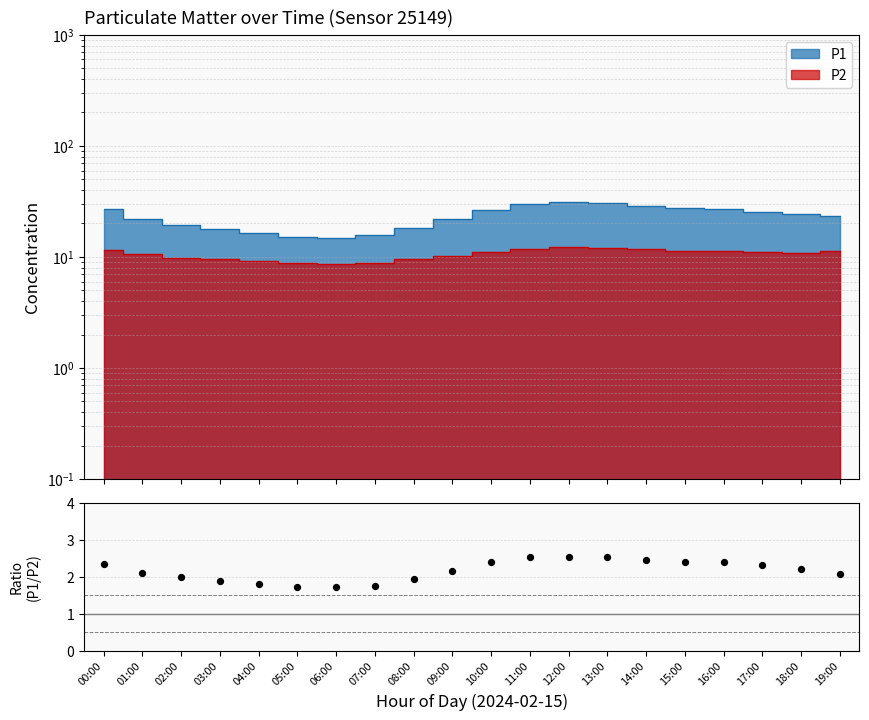

Between 15:00 and 00:00, which is larger?

15:00